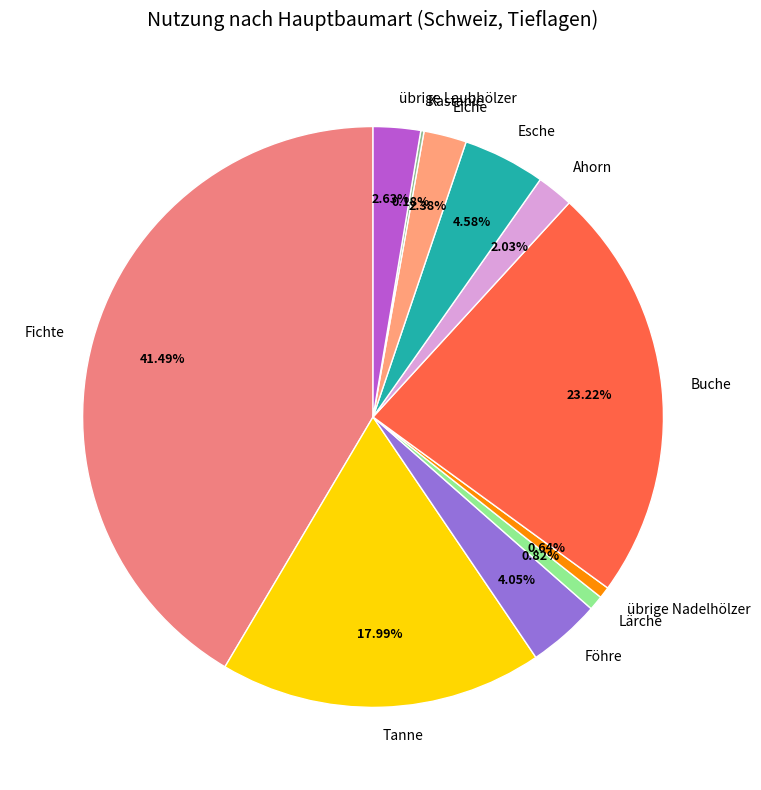

To the nearest percent, what percentage of the pie is Esche?

5%